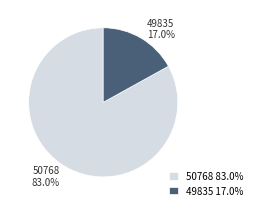

To the nearest percent, what is the average slice percentage?

50%